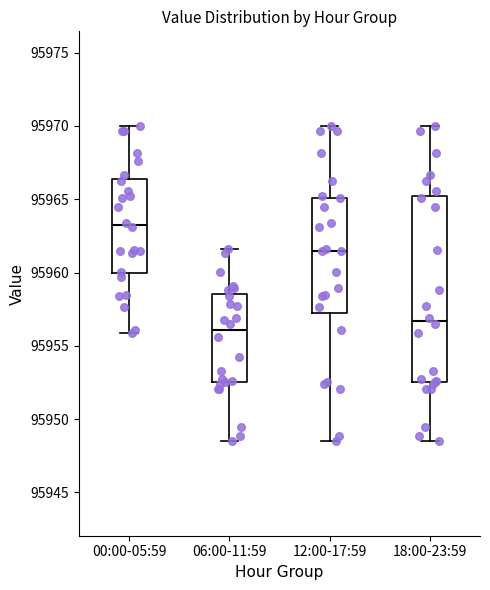

Where does the upper whisker of the box for 06:00-11:59 end on the y-axis? The values are not printed on the chart, so give them approximately, as read against the axis.

95961.5